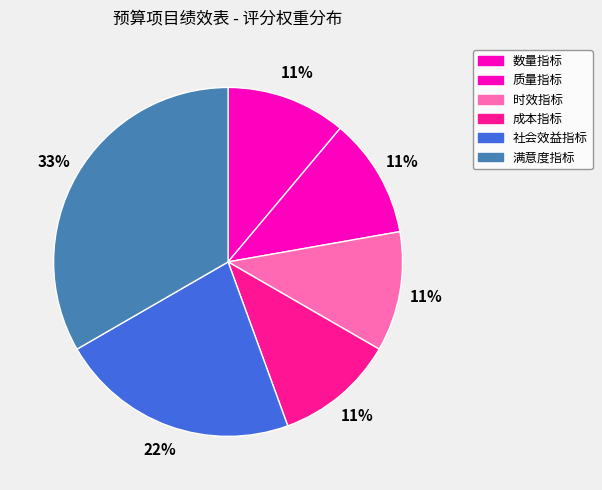

How many segments does this pie chart have?

6